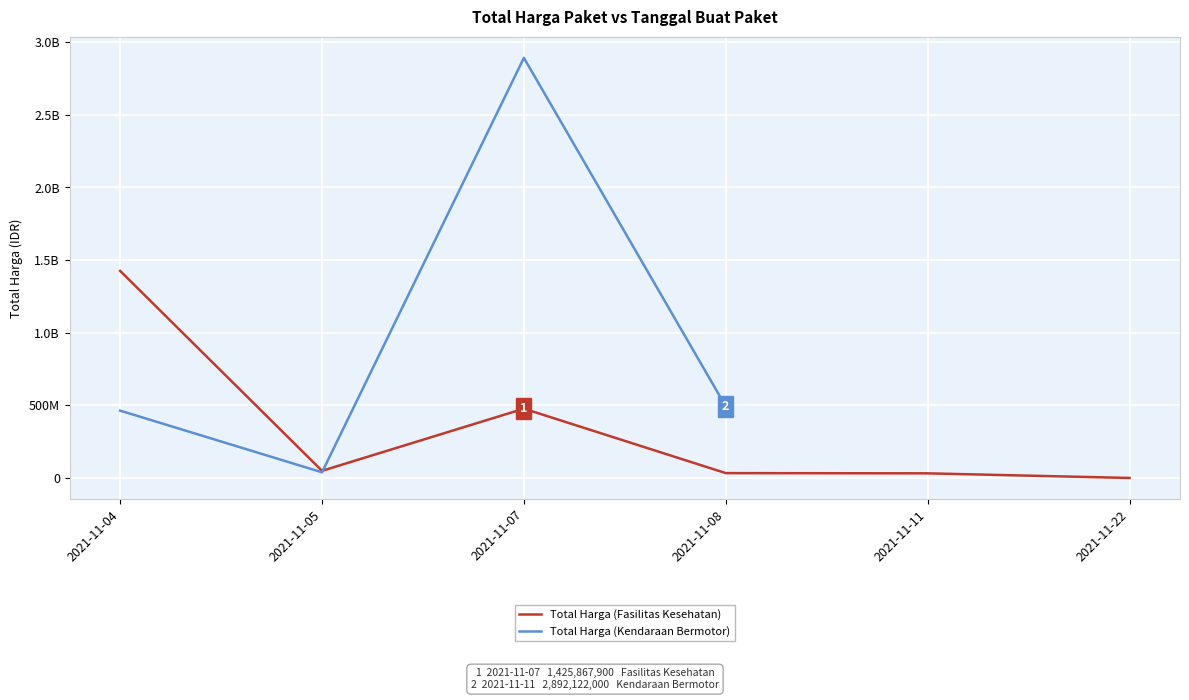

Which series ends up on top after the final intersection of Total Harga (Kendaraan Bermotor) and Total Harga (Fasilitas Kesehatan)?

Total Harga (Kendaraan Bermotor)